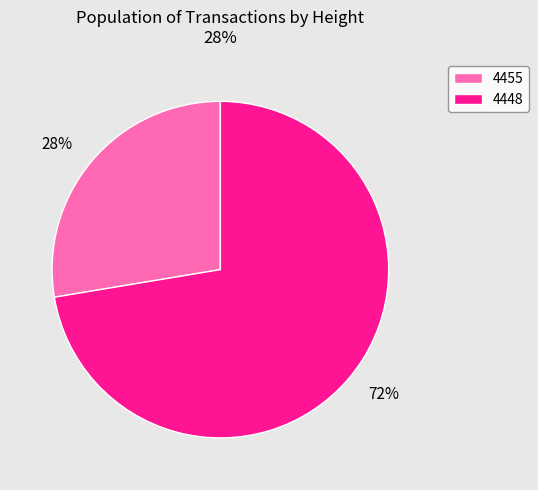

Between 4448 and 4455, which is larger?

4448